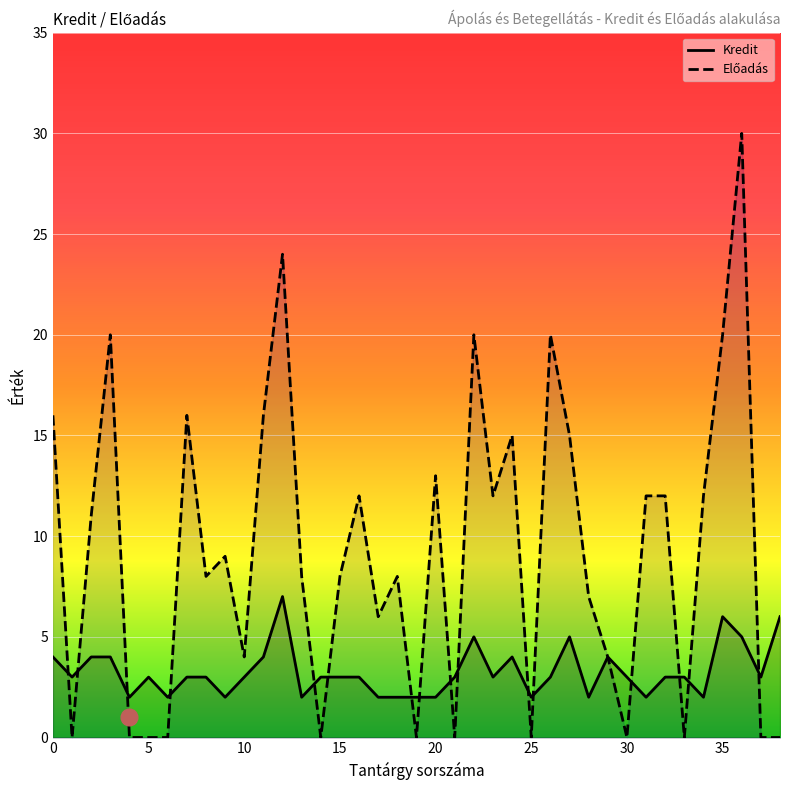

List the series in order of their overall mean, lowest first.

Kredit, Előadás